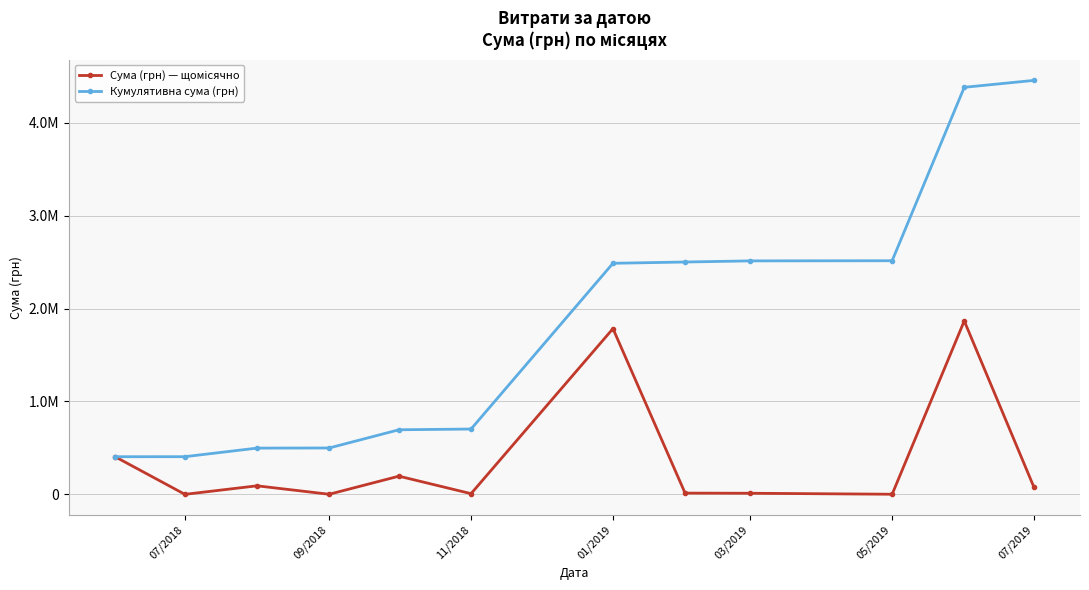

Is this an area chart (filled region under the line)?

No